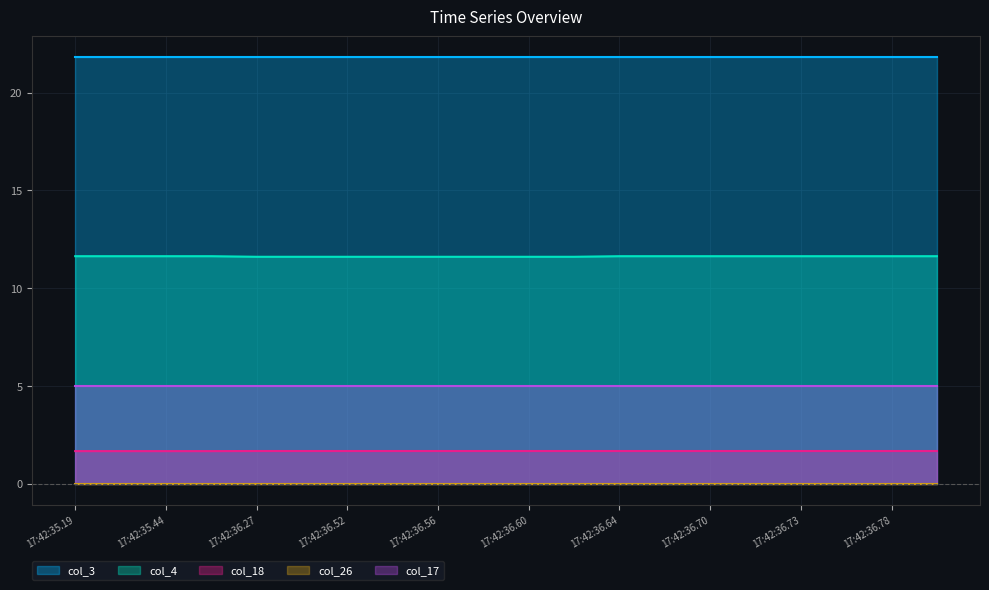

True or false: col_26 and col_4 intersect in this chart.

False